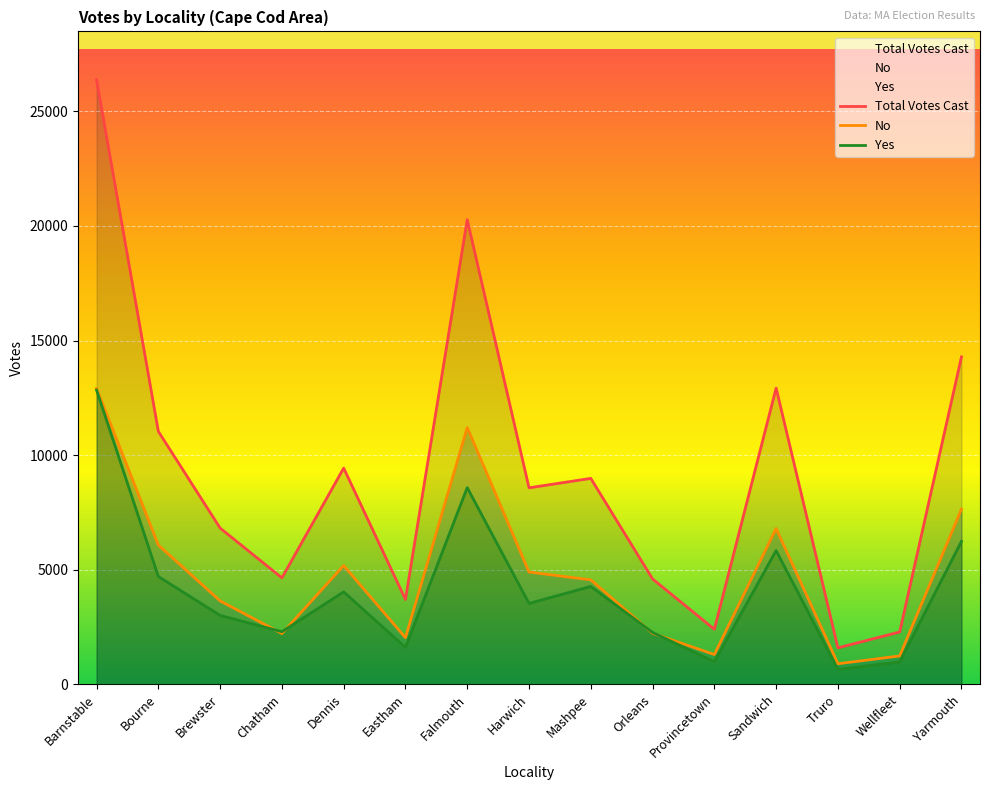

Reading left to right, extract all data points from this chart.

Yes: Barnstable=12839	Bourne=4701	Brewster=3003	Chatham=2293	Dennis=4031	Eastham=1609	Falmouth=8580	Harwich=3527	Mashpee=4268	Orleans=2262	Provincetown=982	Sandwich=5834	Truro=650	Wellfleet=974	Yarmouth=6236
No: Barnstable=12910	Bourne=6075	Brewster=3638	Chatham=2213	Dennis=5179	Eastham=2033	Falmouth=11204	Harwich=4897	Mashpee=4556	Orleans=2224	Provincetown=1296	Sandwich=6797	Truro=894	Wellfleet=1235	Yarmouth=7645
Total Votes Cast: Barnstable=26380	Bourne=11035	Brewster=6815	Chatham=4643	Dennis=9432	Eastham=3702	Falmouth=20274	Harwich=8572	Mashpee=8984	Orleans=4595	Provincetown=2399	Sandwich=12923	Truro=1589	Wellfleet=2282	Yarmouth=14287